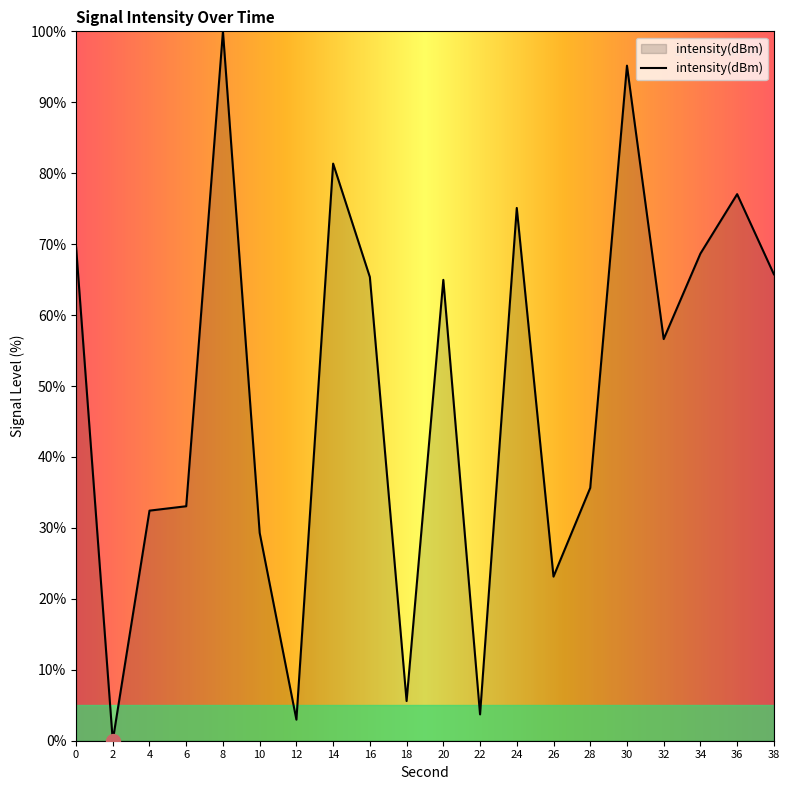

True or false: the data has more than 1 interior local peaks.

True